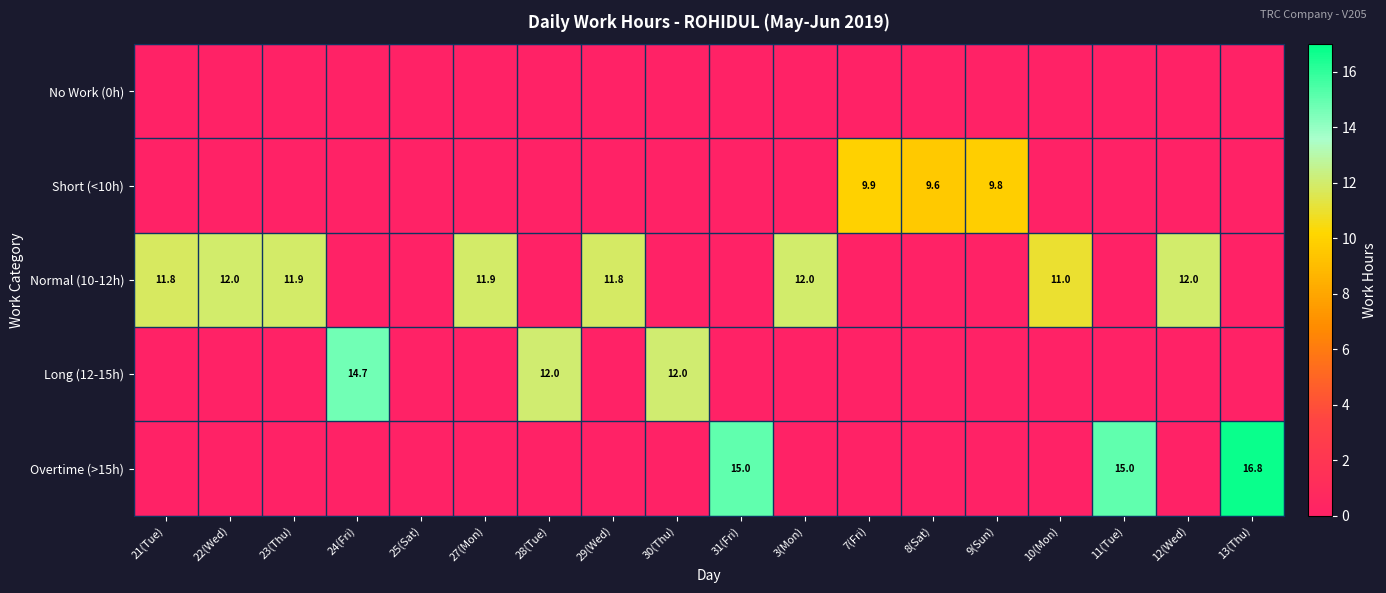

The Normal (10-12h) series shows 12.0 at 12(Wed). True or false?

True